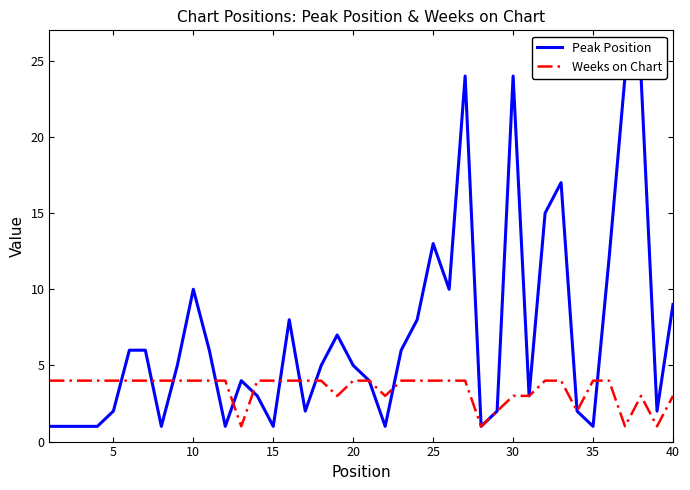

The Weeks on Chart series shows 7 at 25. True or false?

False